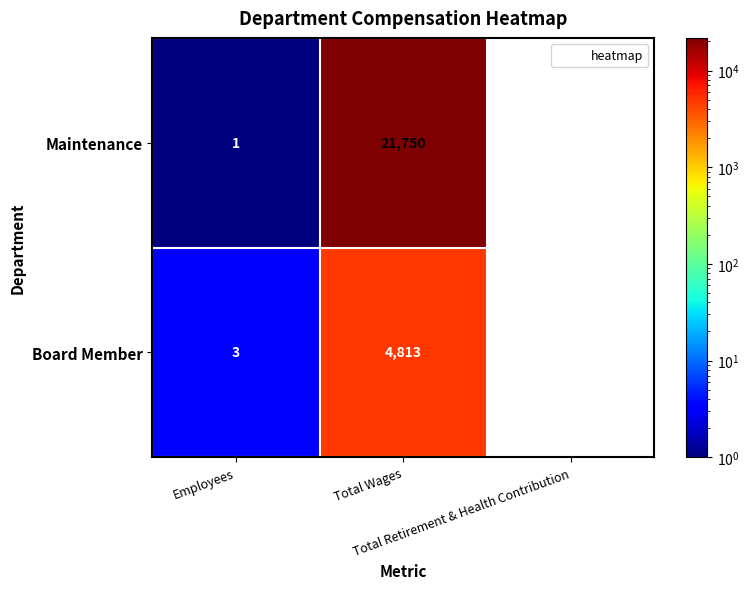

Which series has the largest range (max minus min)?

Maintenance